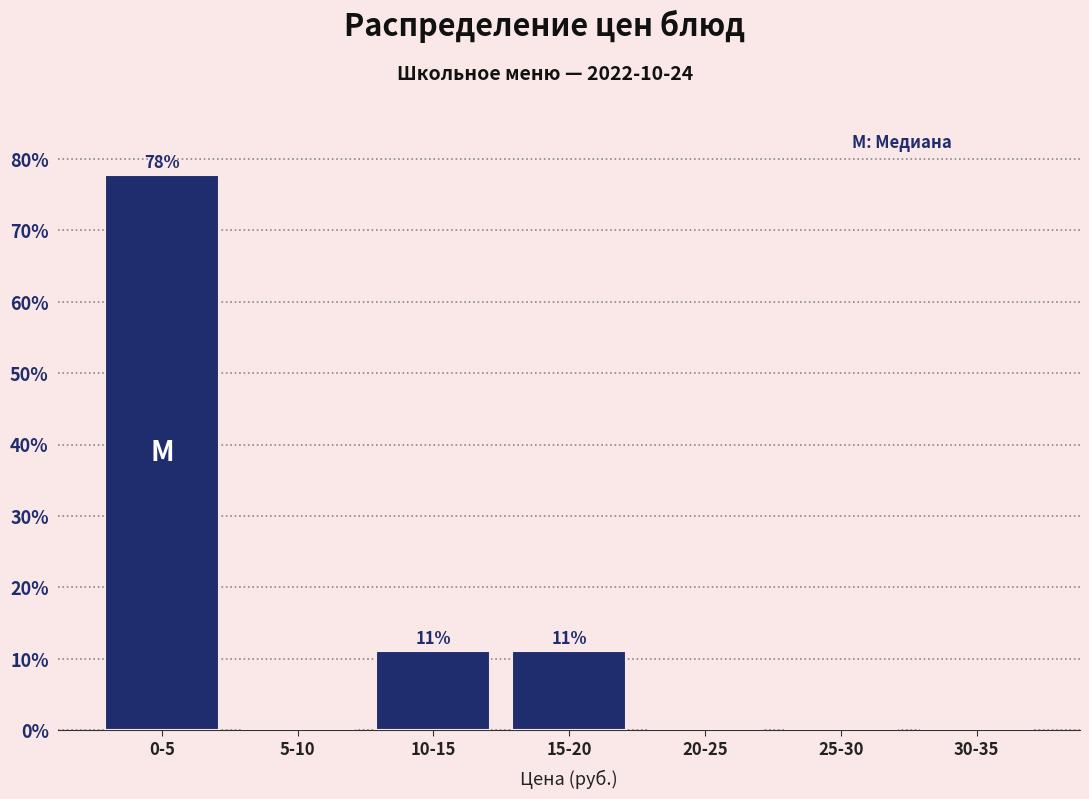

Reading right to left, extract all data points from this chart.

30-35=0.0	25-30=0.0	20-25=0.0	15-20=11.1	10-15=11.1	5-10=0.0	0-5=77.8